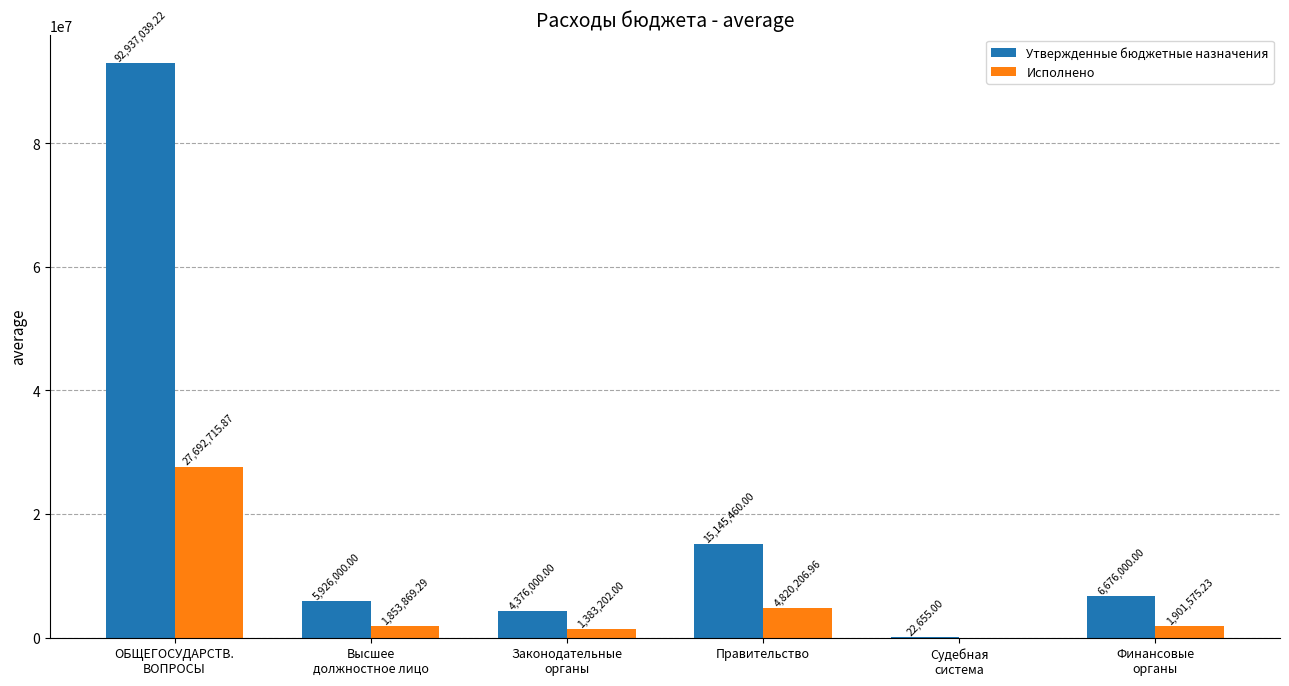

True or false: Утвержденные бюджетные назначения has a value of 6676000.0 at Финансовые
органы.

True